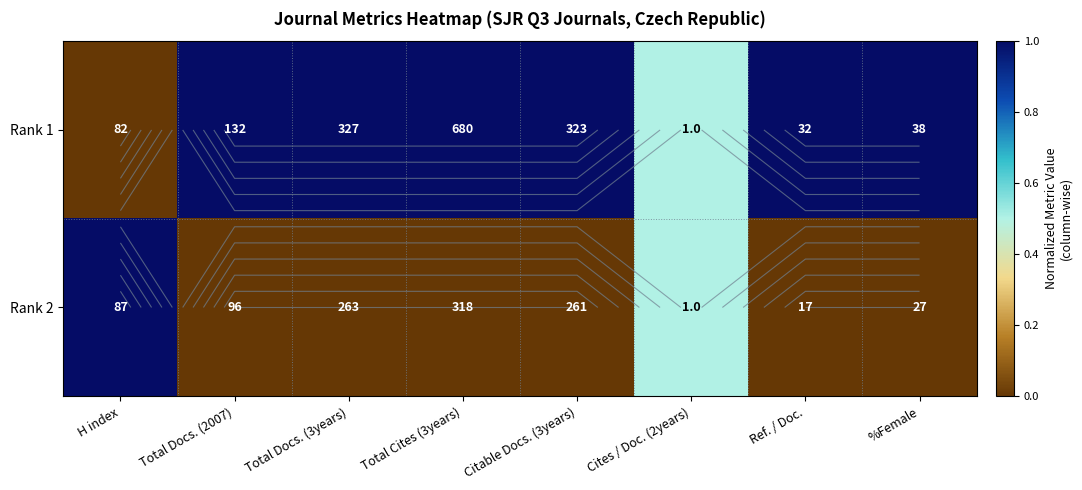

What is the difference between the maximum and minimum values in the Rank 1 series?

1.0